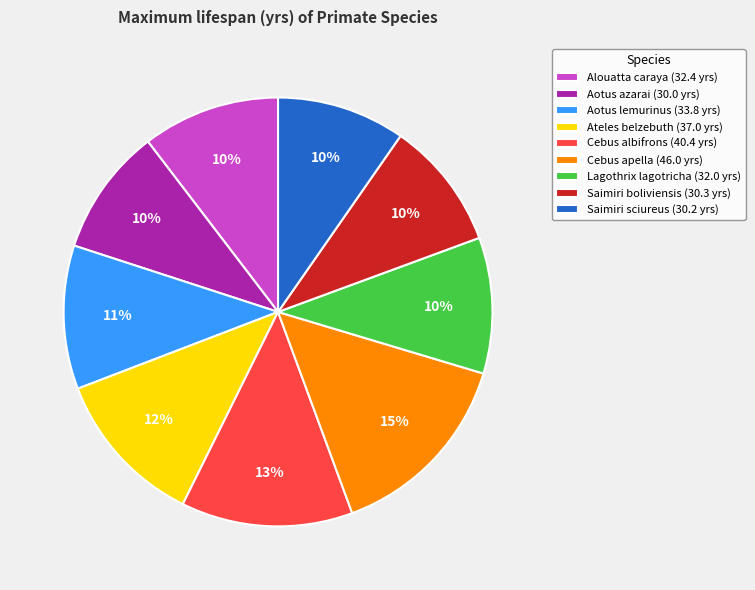

Is it true that Aotus azarai is 10% of the pie?

True